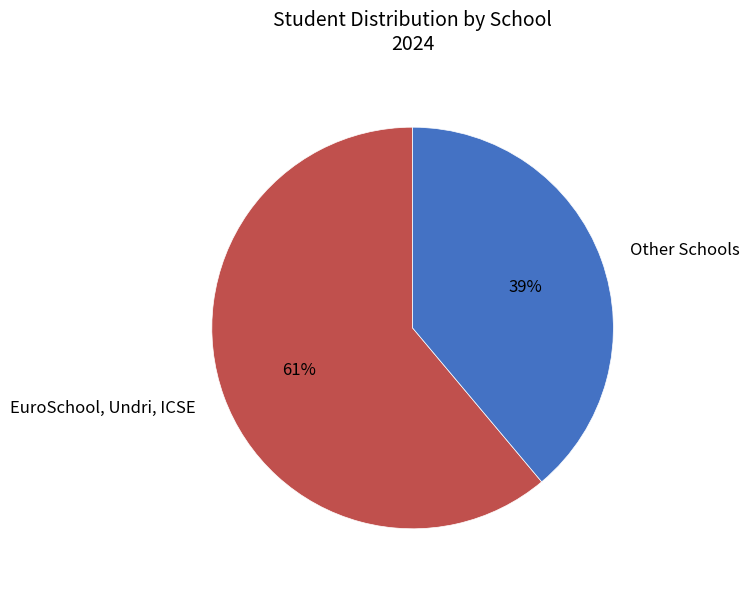

Is there a majority slice in this chart?

Yes